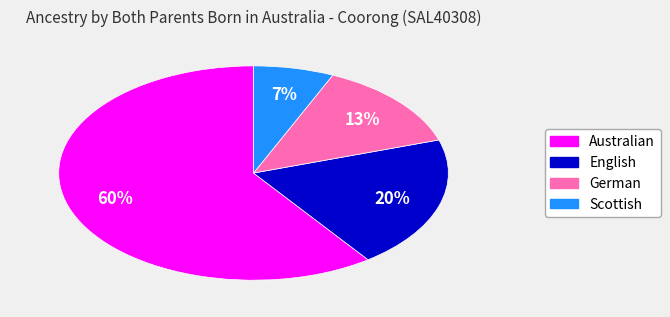

Is Australian the majority of the pie?

Yes